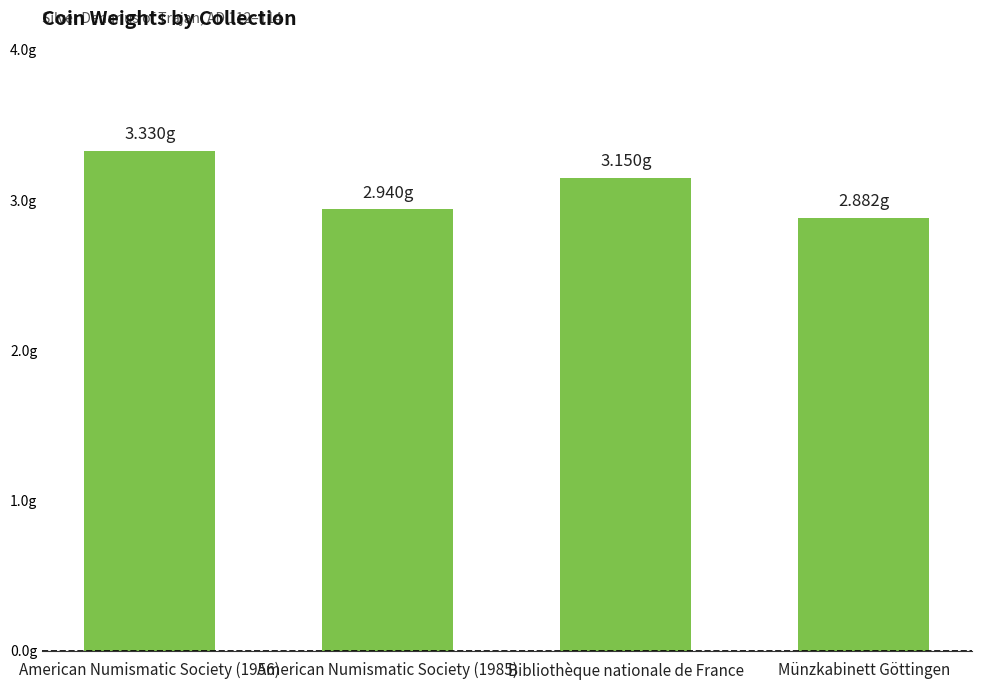

What is the average value?

3.1